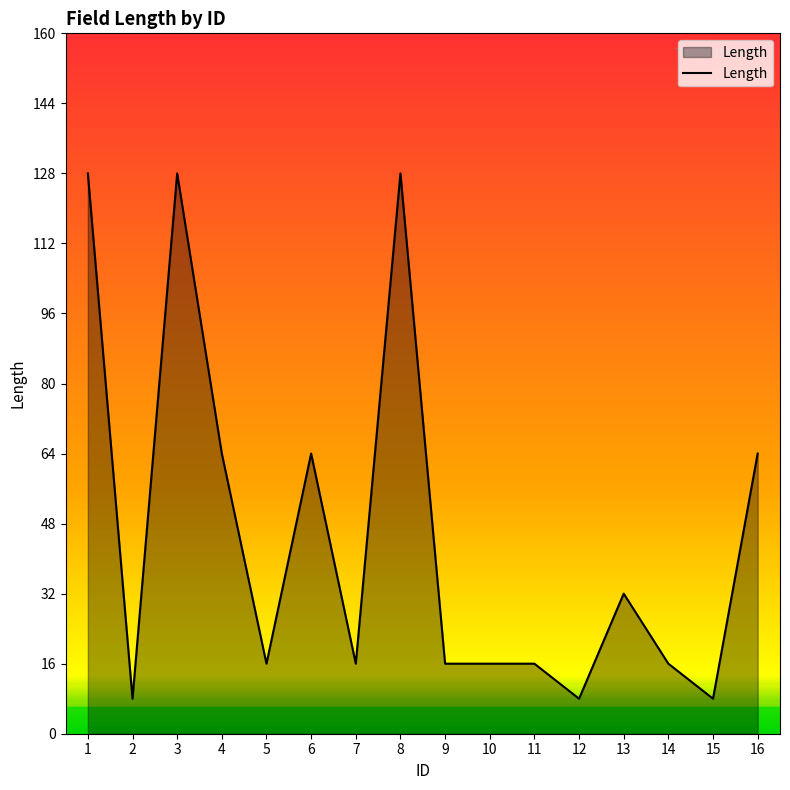

The value at 14 is 16. True or false?

True